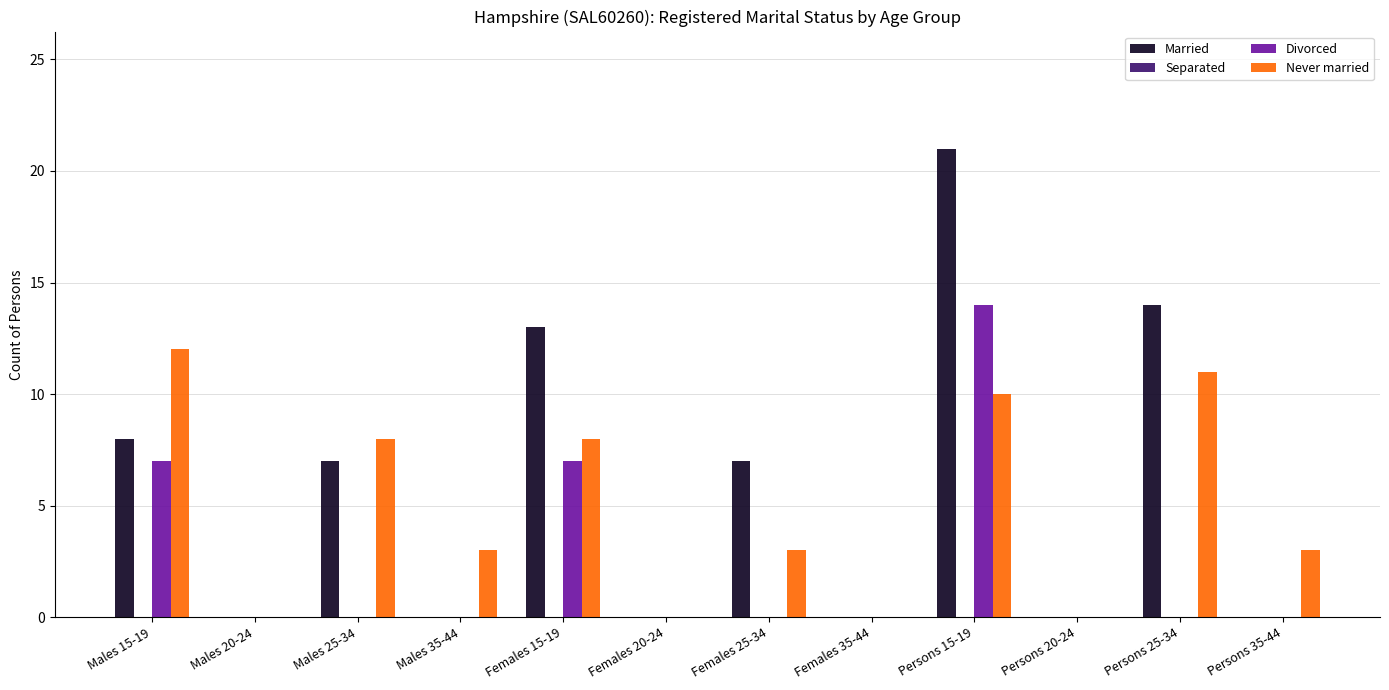

Which series changed the most between Females 20-24 and Persons 15-19?

Married